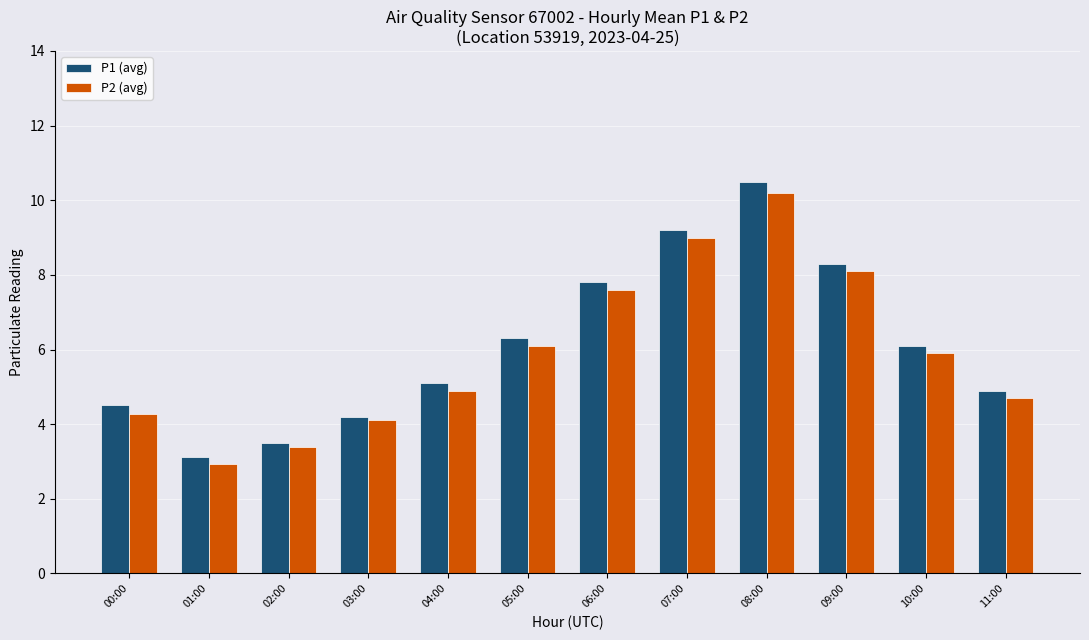

Is the value of P2 (avg) at 00:00 greater than the value of P1 (avg) at 06:00?

No